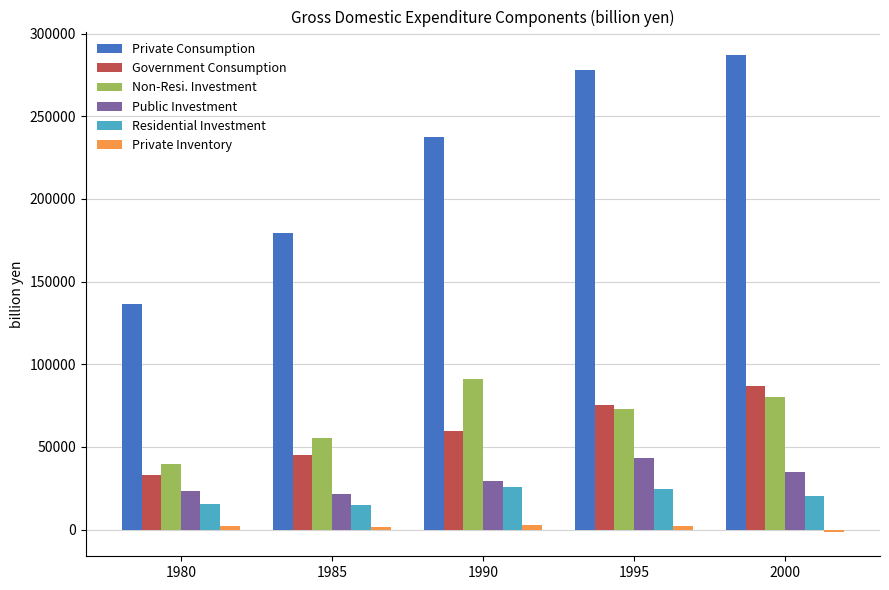

What is the maximum value for Residential Investment?

25545.7